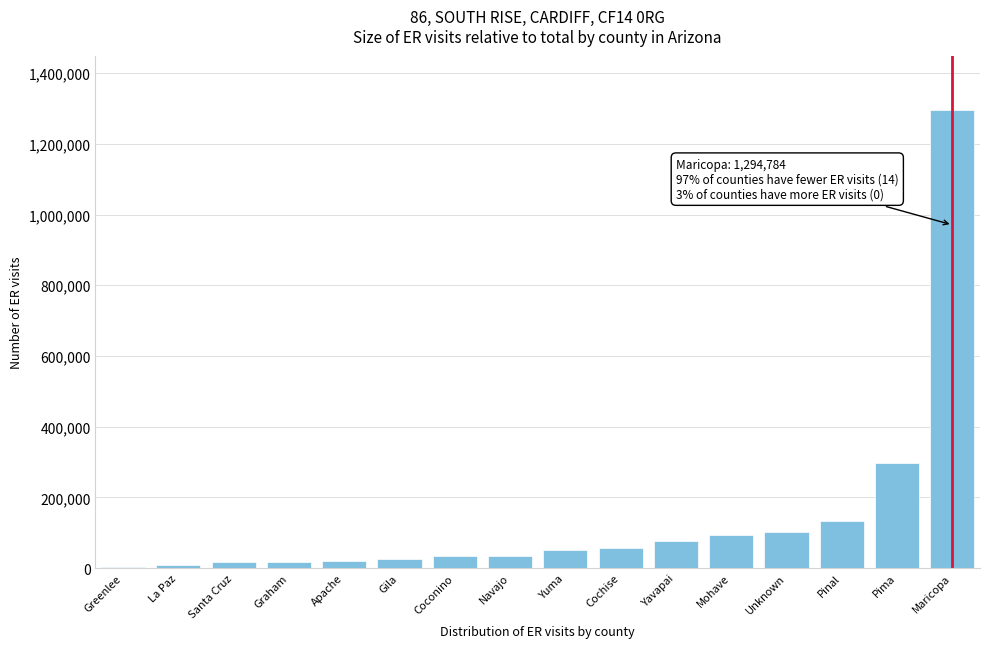

What is the greatest value displayed?

1294784